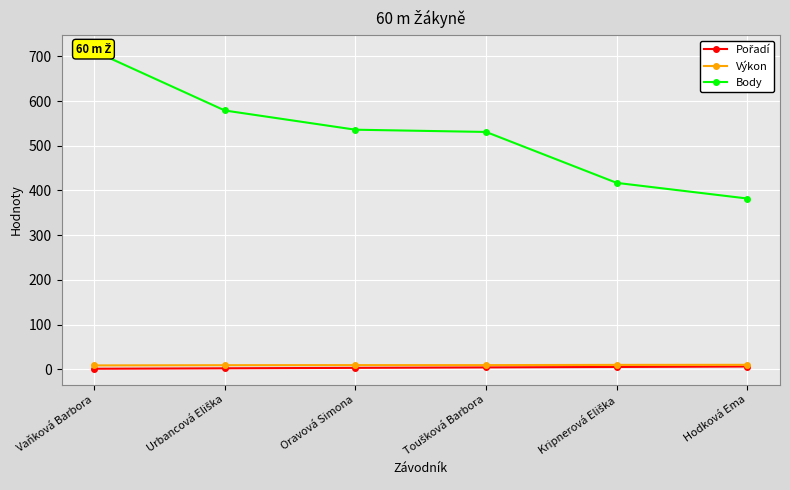

What is the sum of all Výkon values?

55.1